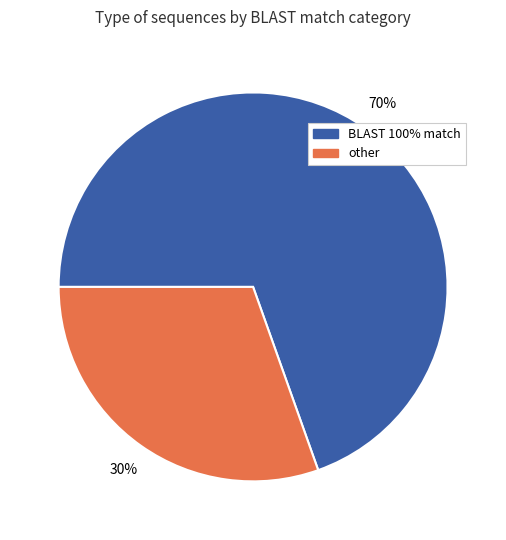

What percentage is the BLAST 100% match slice, to the nearest percent?

70%